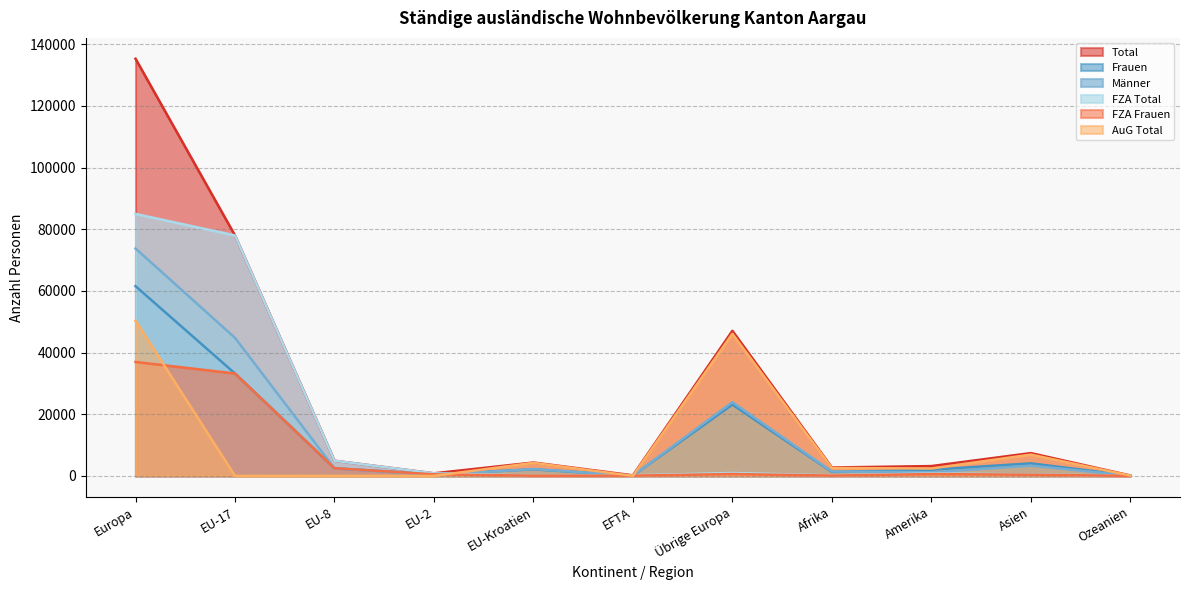

Where does the Frauen series first go above 2122?

Europa